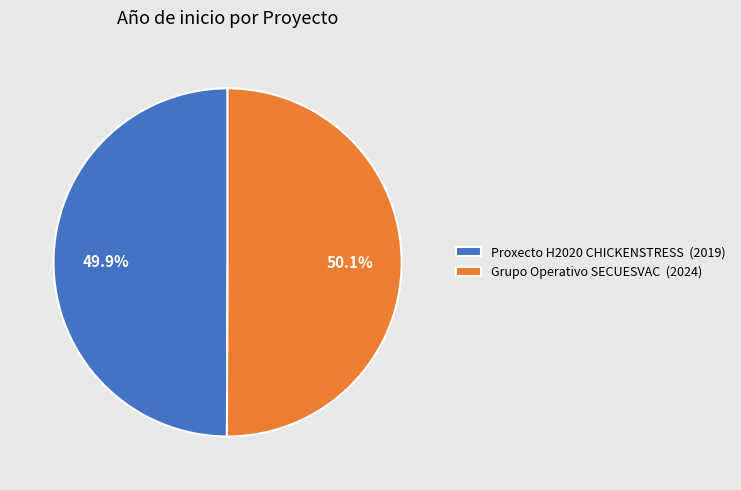

What is the ratio of the value at Grupo Operativo SECUESVAC (2024) to the value at Proxecto H2020 CHICKENSTRESS (2019)?

1.0